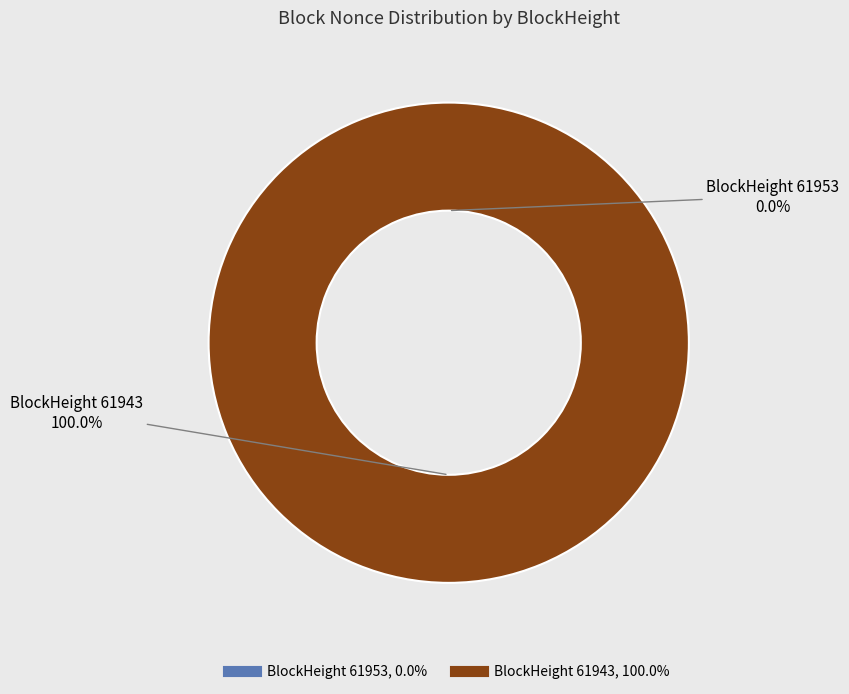

What is the largest slice in the pie chart?

61943